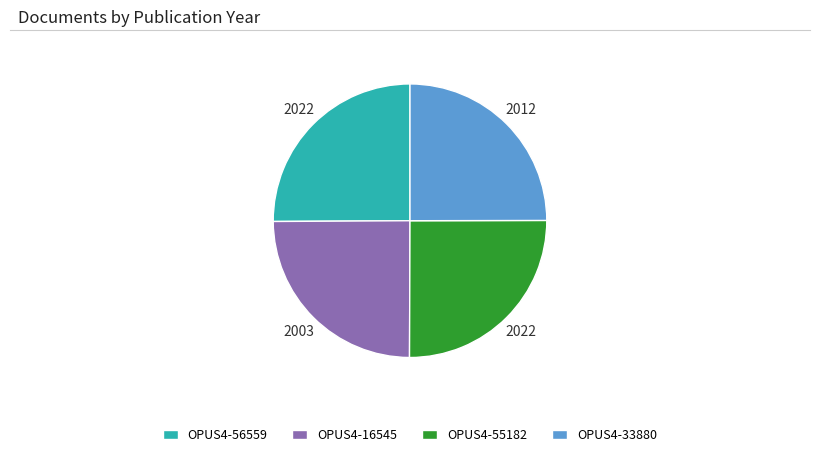

Count the number of slices in the pie.

4